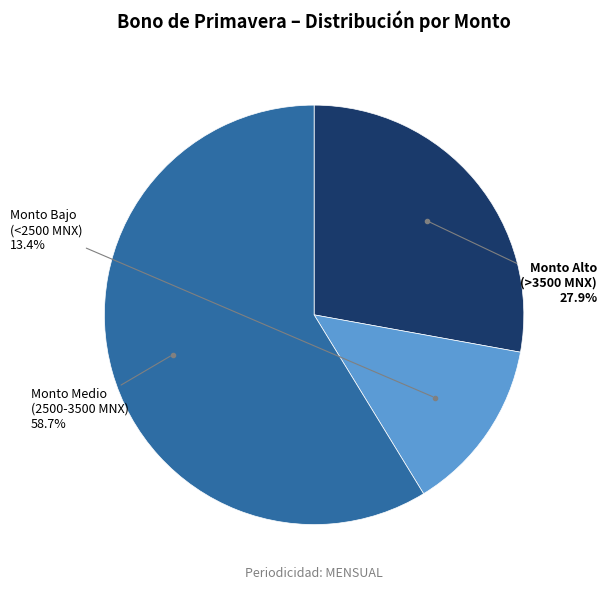

Is there any slice that represents more than half of the pie?

Yes